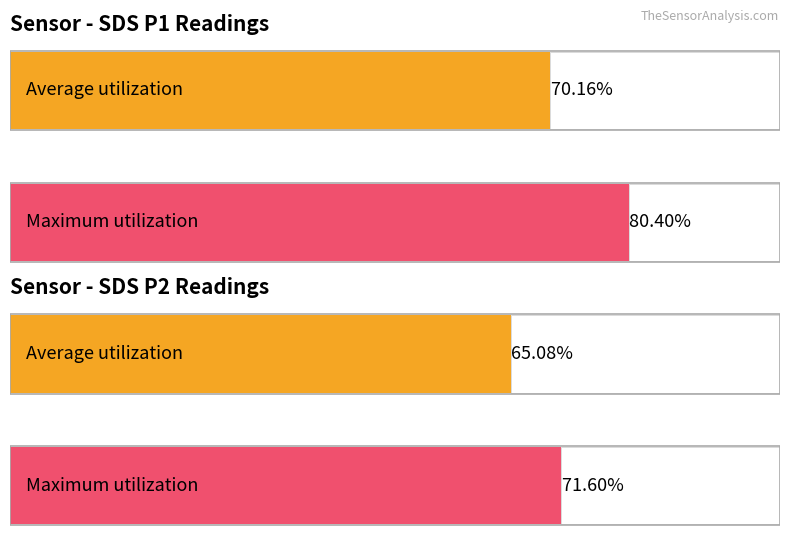

At 00:05, list the series in order from smallest to largest.

SDS_P2, SDS_P1